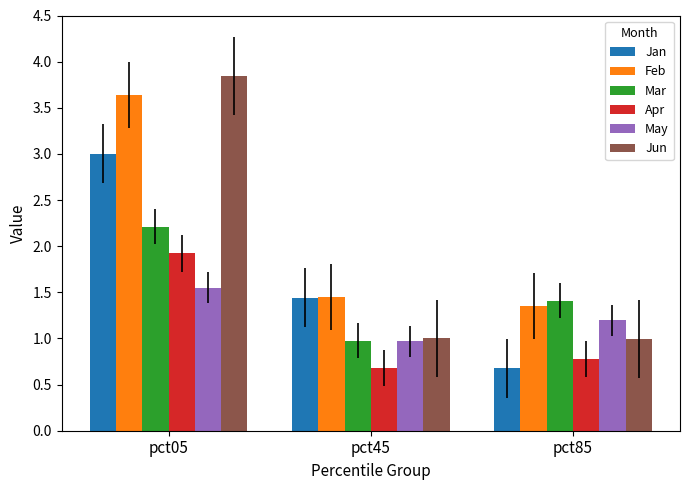

Between pct05 and pct85, which series saw the biggest shift?

Jun